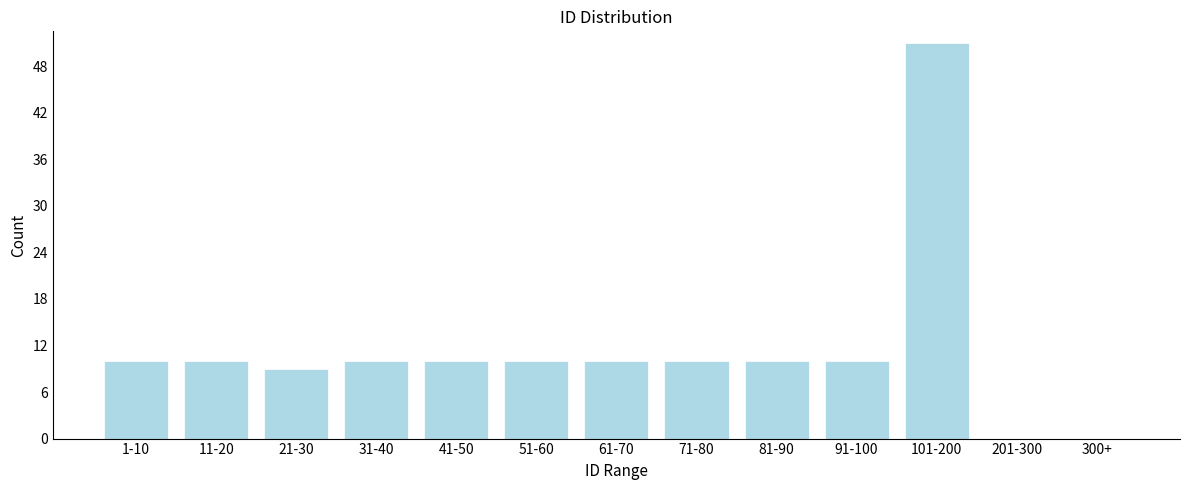

Reading right to left, extract all data points from this chart.

300+=0	201-300=0	101-200=51	91-100=10	81-90=10	71-80=10	61-70=10	51-60=10	41-50=10	31-40=10	21-30=9	11-20=10	1-10=10